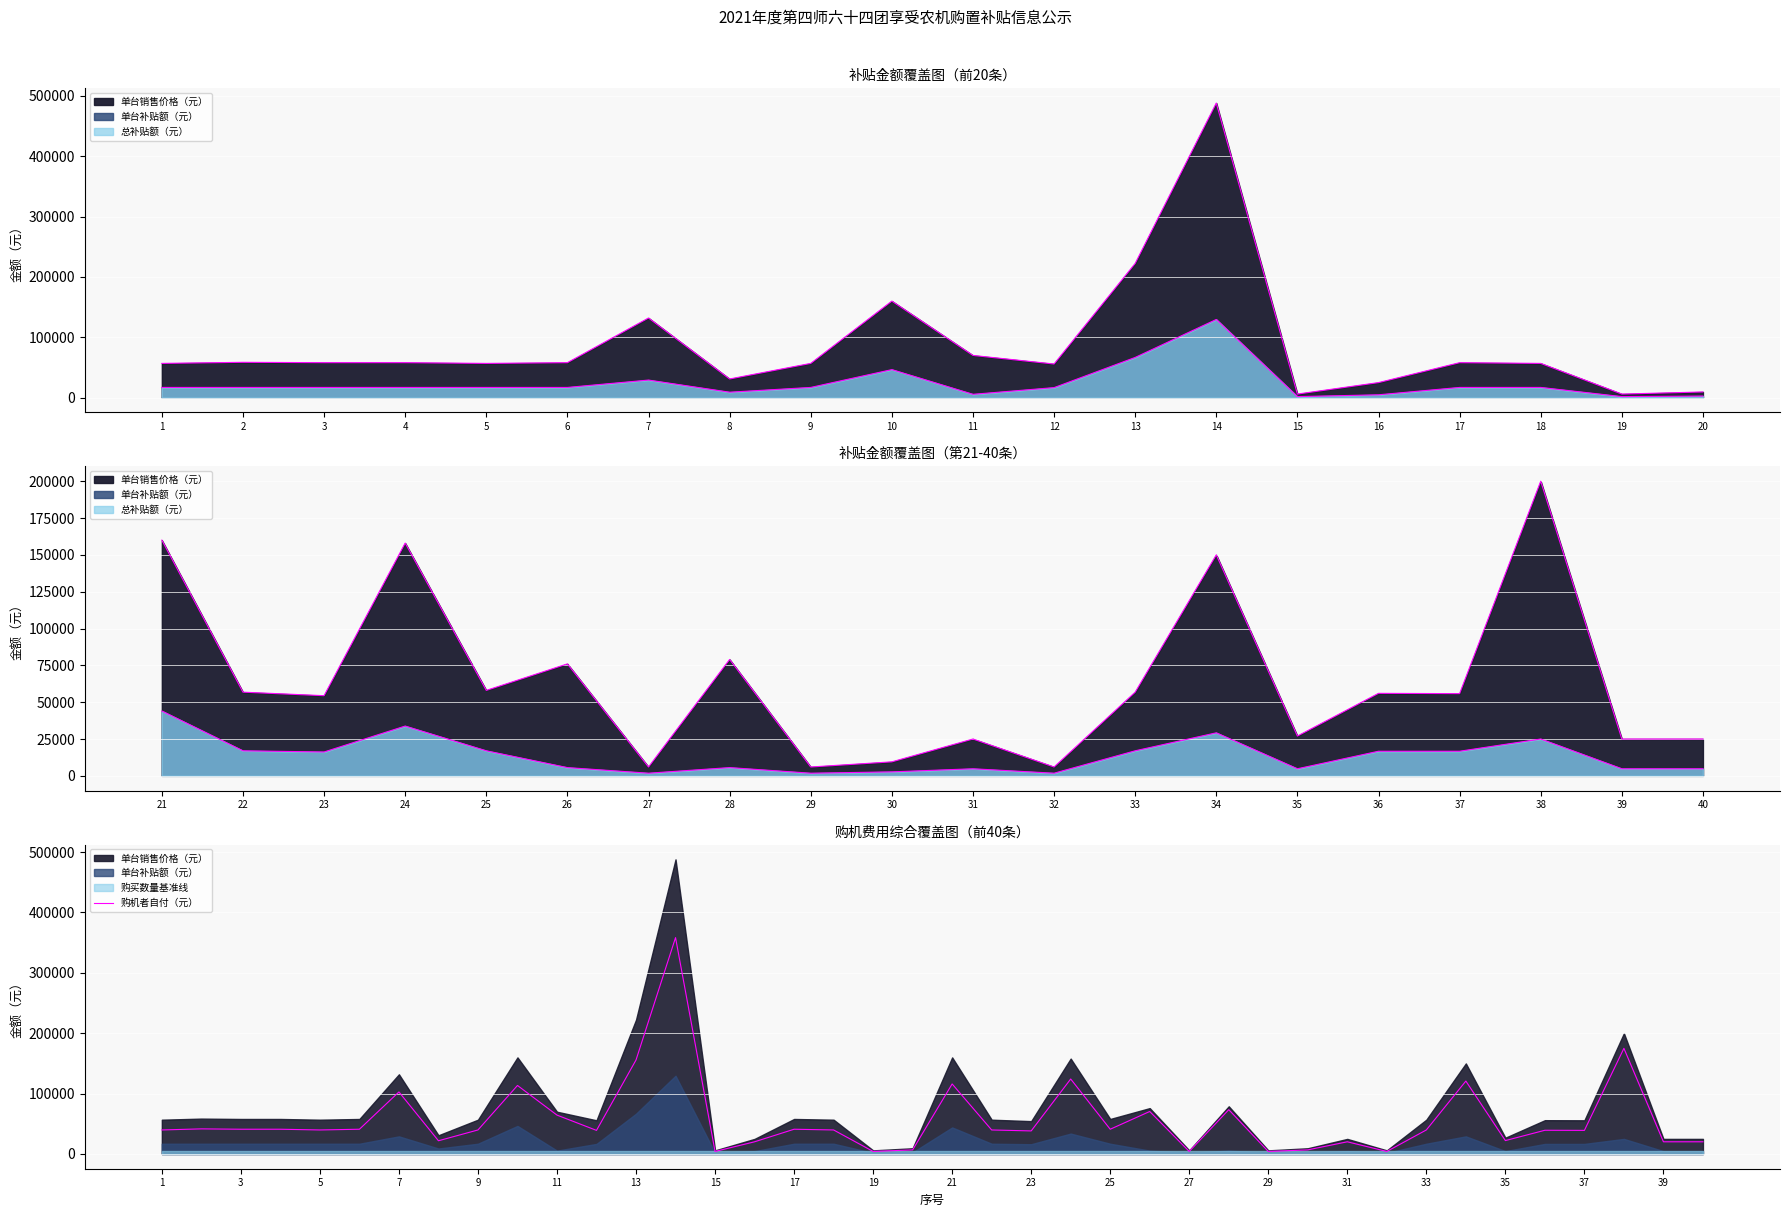

Where is the first local maximum?

2